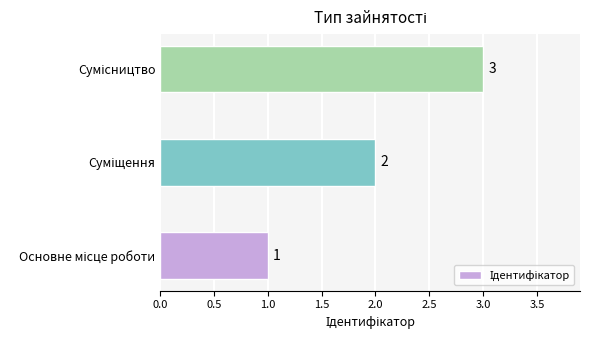

Count the values in the range 1 to 3.

3